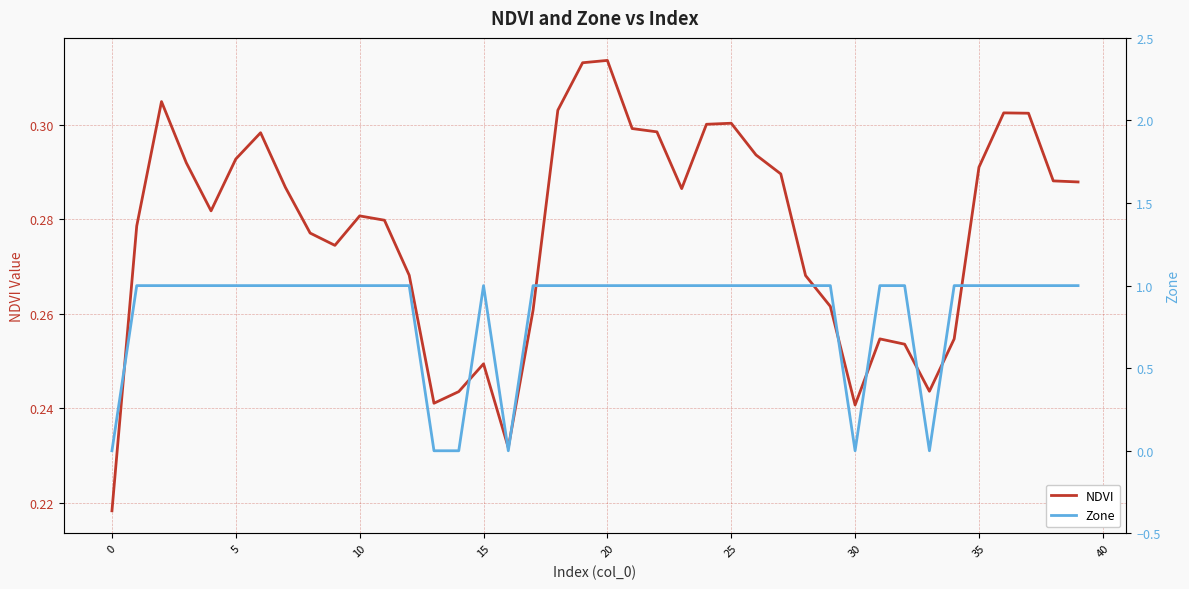

The value of Zone at 39 is 1.4. True or false?

False